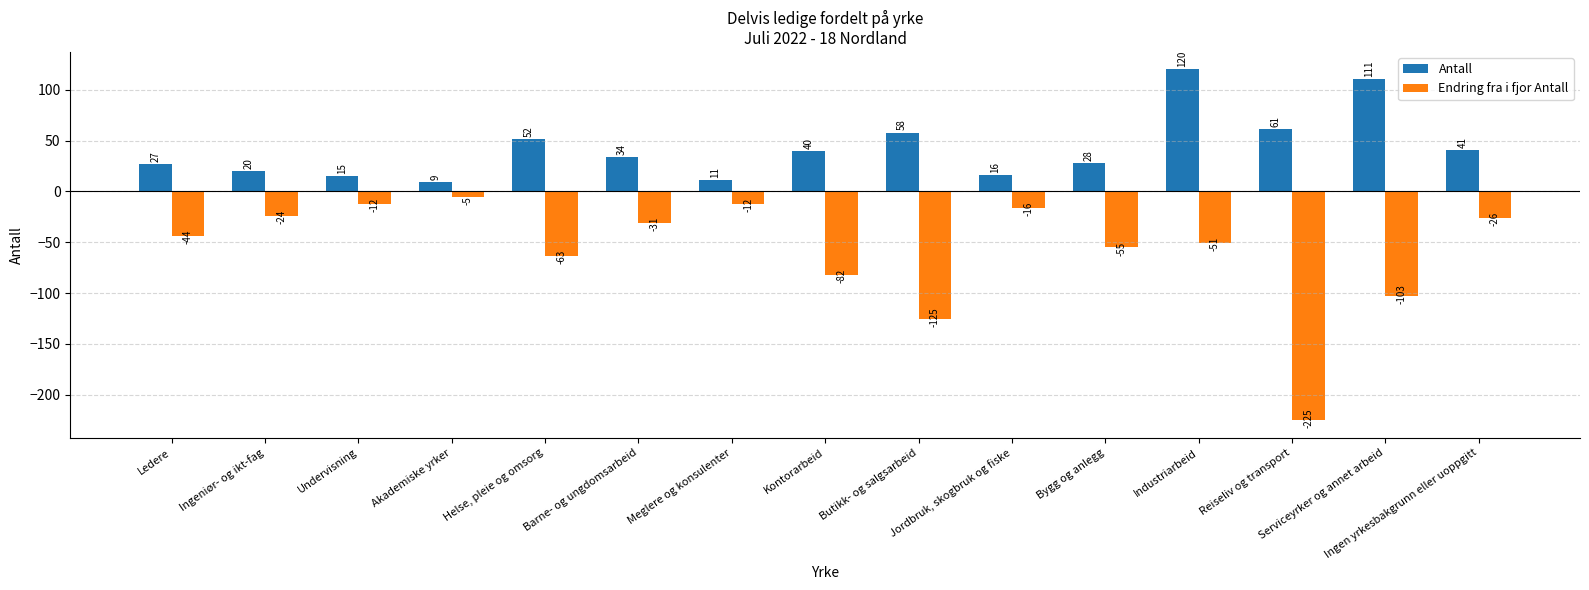

What is the difference between the Endring fra i fjor Antall values at Jordbruk, skogbruk og fiske and Undervisning?

4